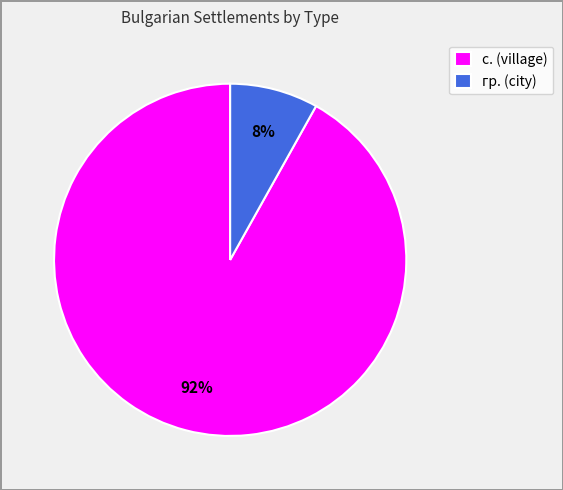

Is the sum of с. and гр. greater than half?

Yes